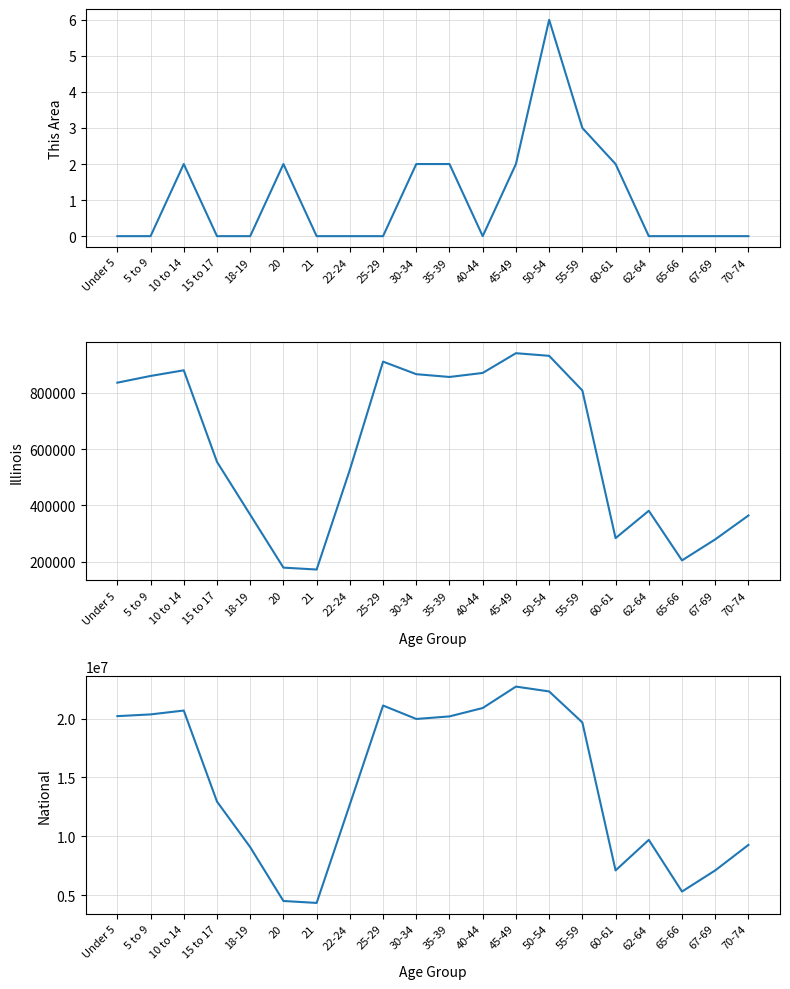

Is the value of National at 35-39 greater than the value of This Area at 5 to 9?

Yes